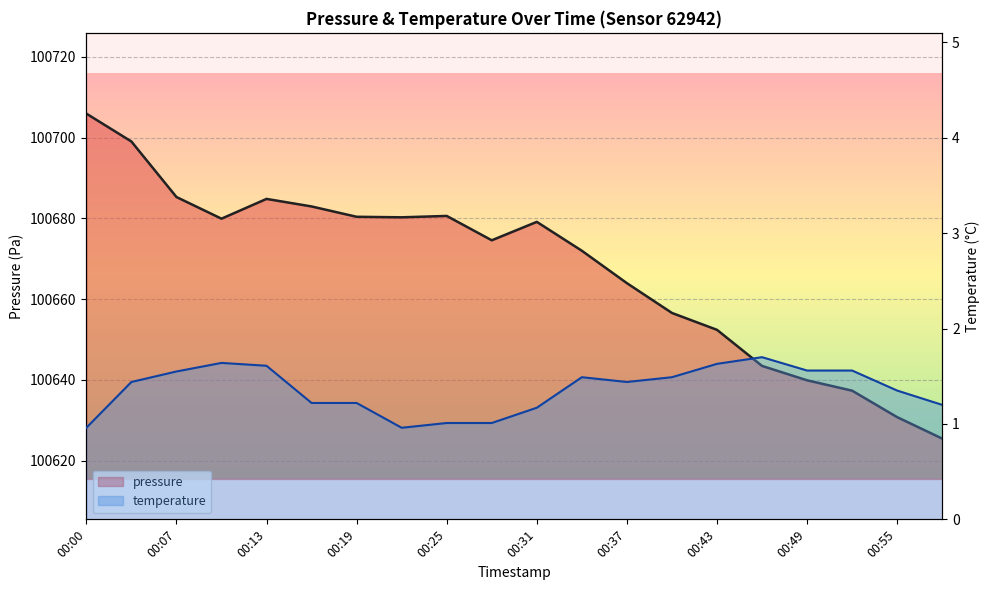

What are all the series names shown in the legend?

pressure, temperature